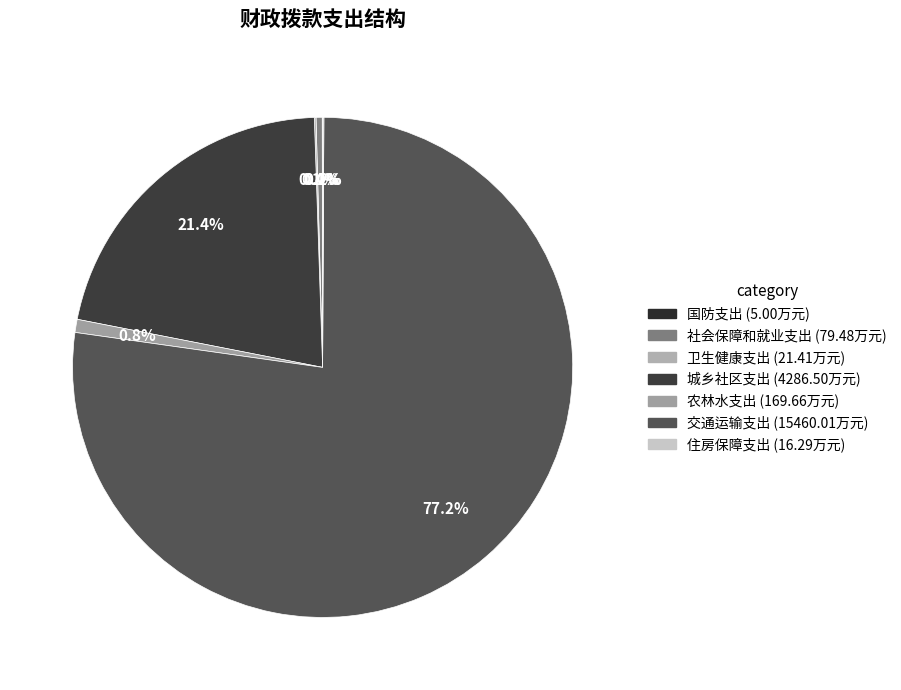

Do 农林水支出 and 国防支出 together represent more than half of the pie?

No